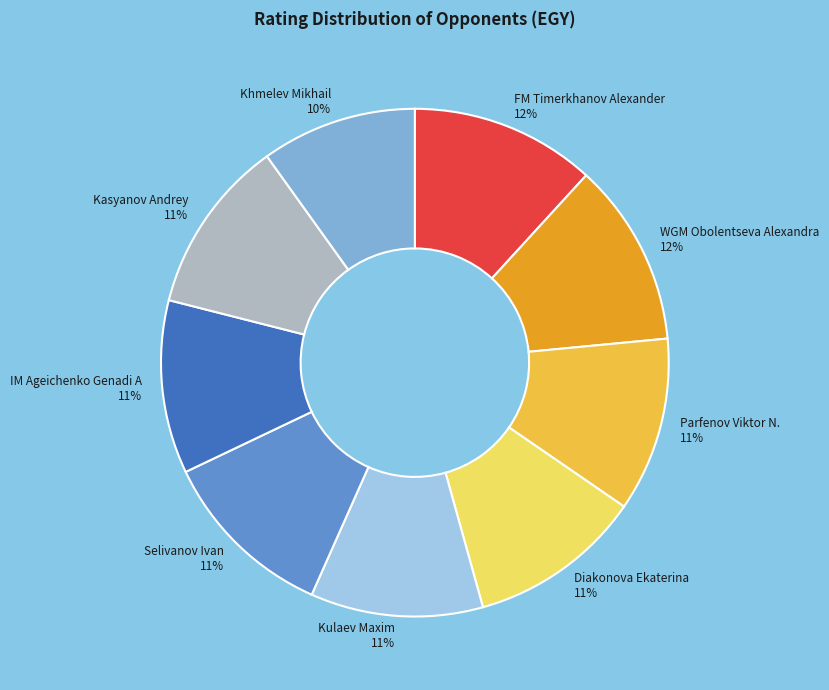

The Kasyanov Andrey slice represents 6% of the pie. True or false?

False